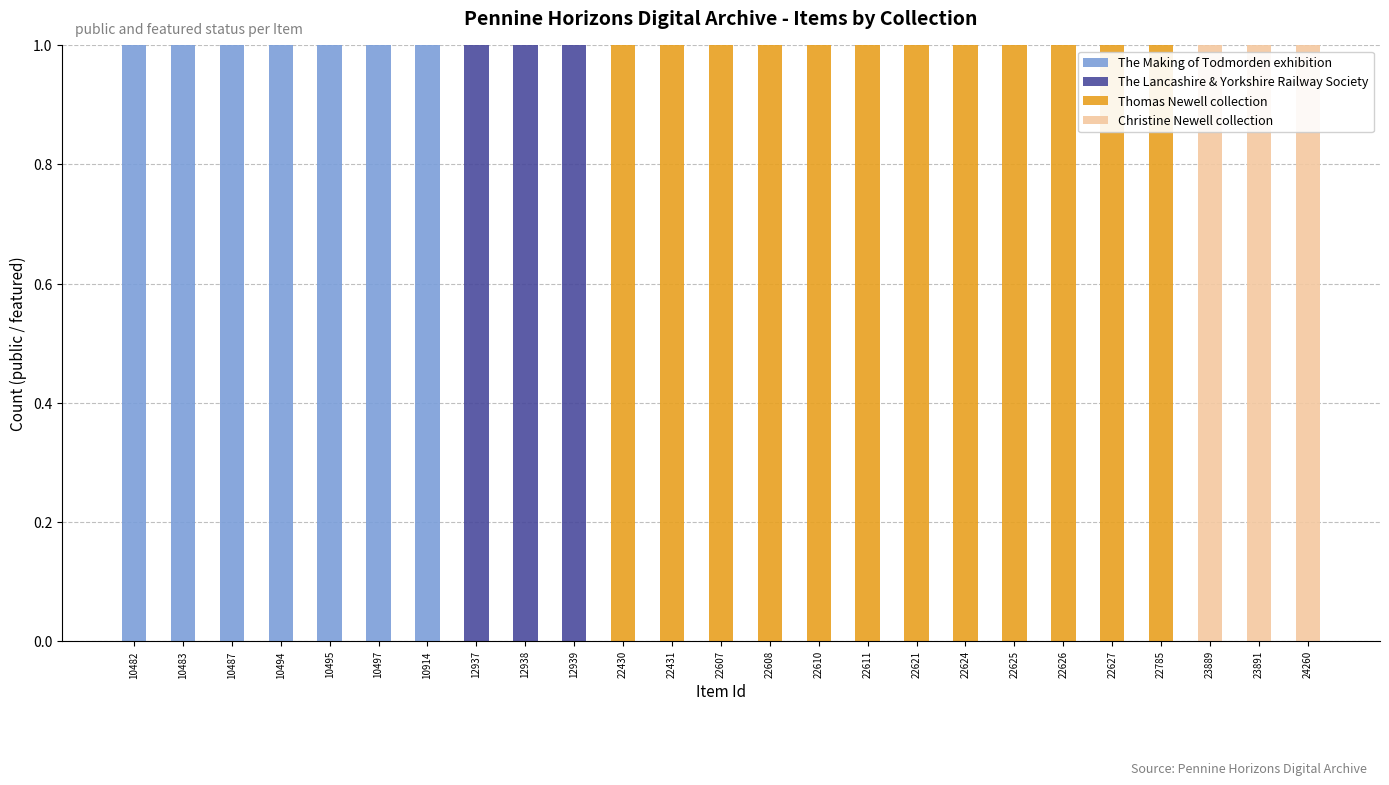

At which category is the sum across all series the highest?

10482